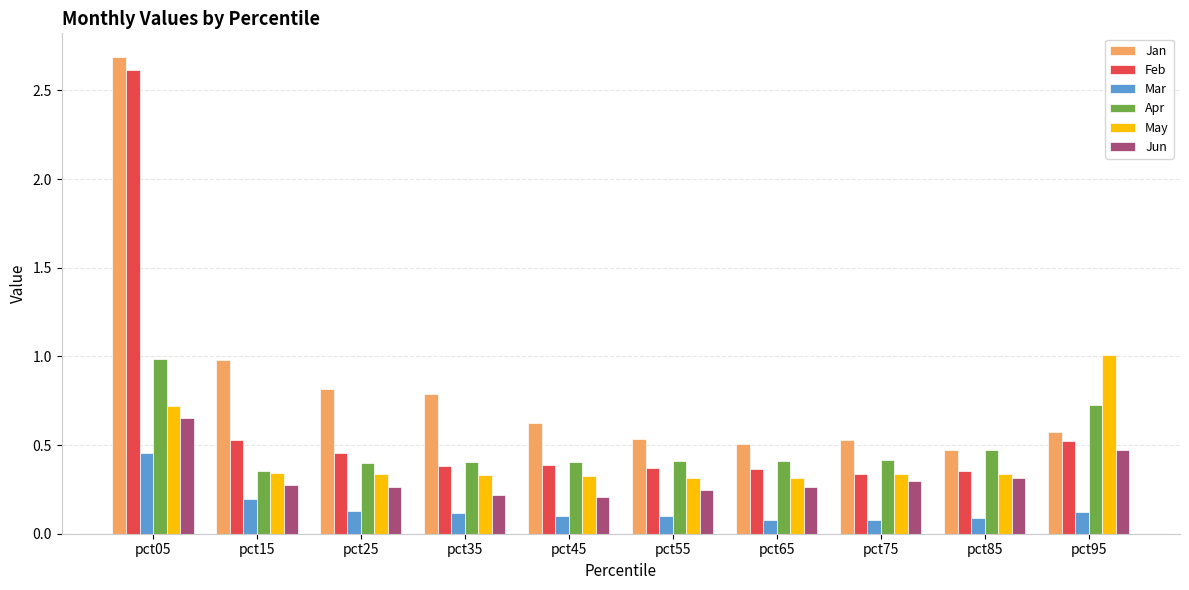

Is the value of Mar at pct65 greater than the value of Feb at pct05?

No